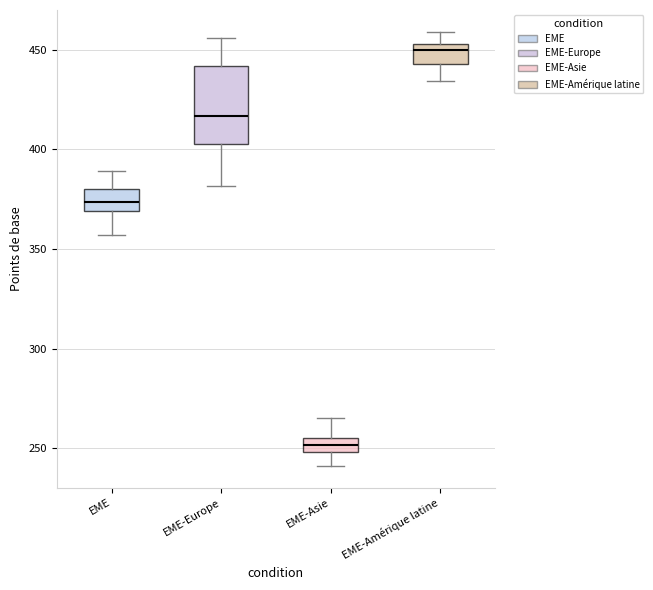

Where is the lower edge of the box for EME-Asie on the y-axis? The values are not printed on the chart, so give them approximately, as read against the axis.

250